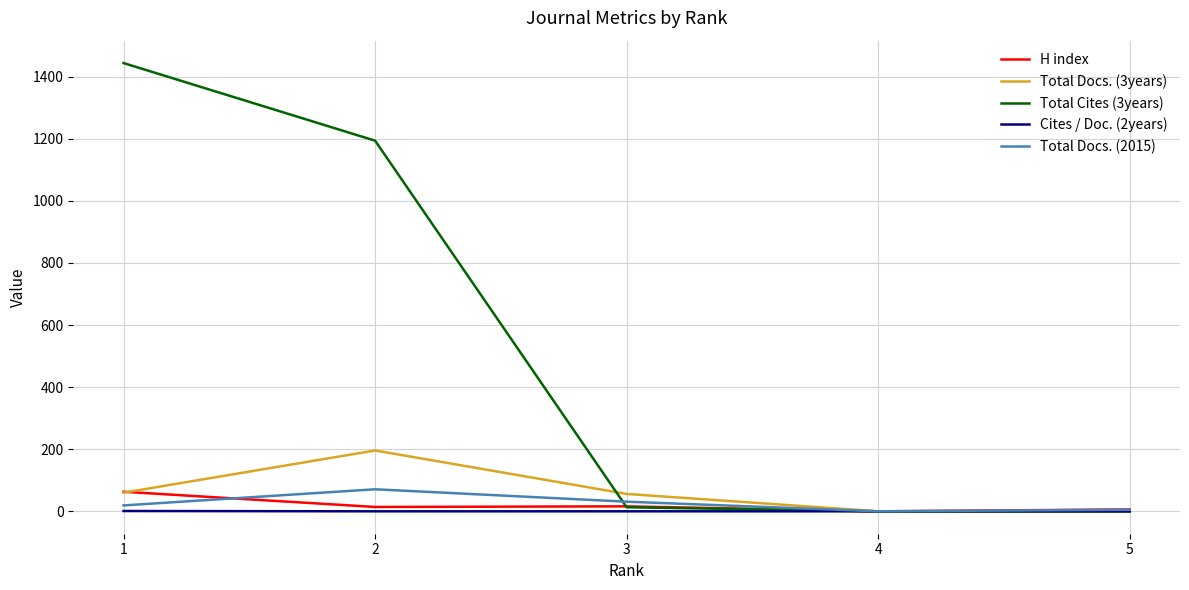

What is the maximum value shown in the chart?

1444